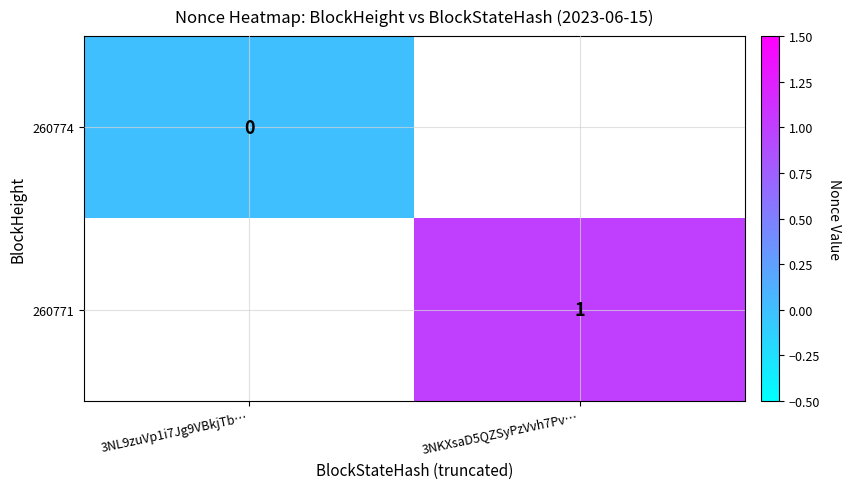

True or false: 260771 has a value of 1 at 3NKXsaD5QZSyPzVvh7Pv….

True